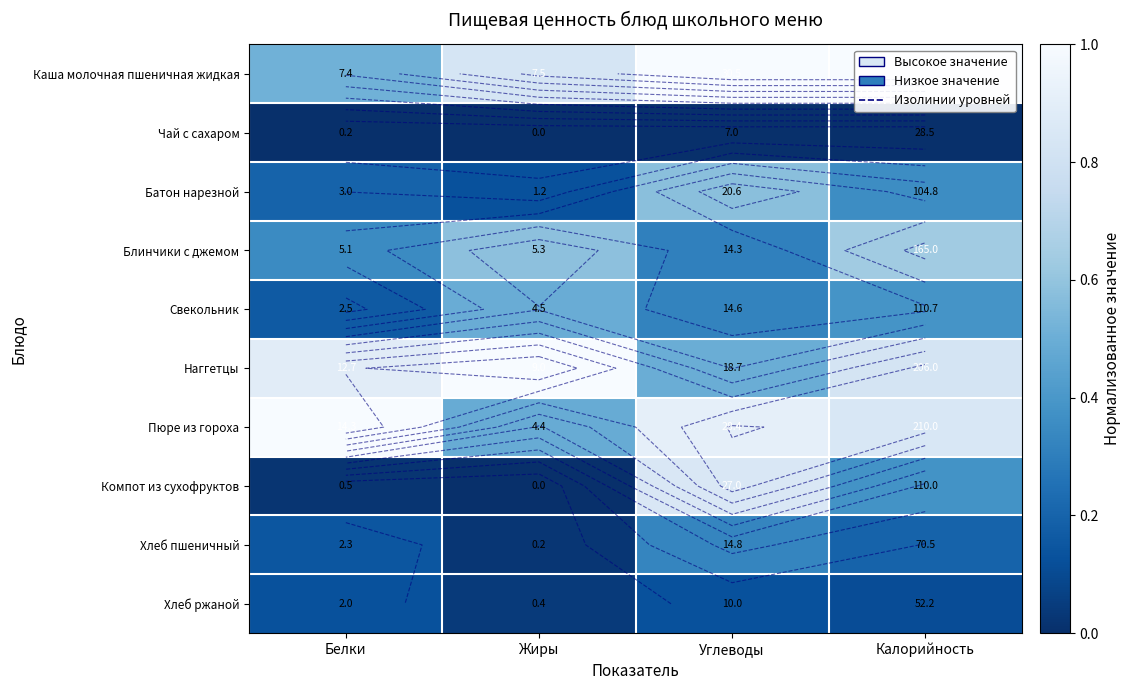

True or false: Наггетцы has a value of 0.2 at Углеводы.

False